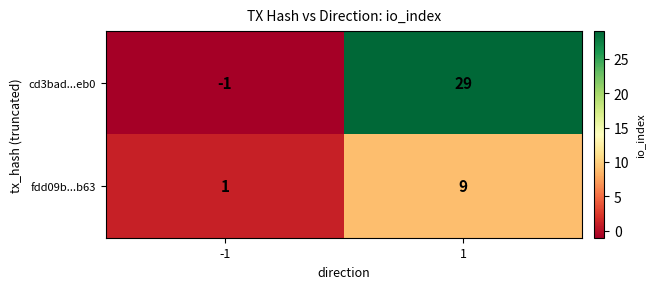

Rank the series at 1 from highest to lowest value.

cd3bad...eb0, fdd09b...b63